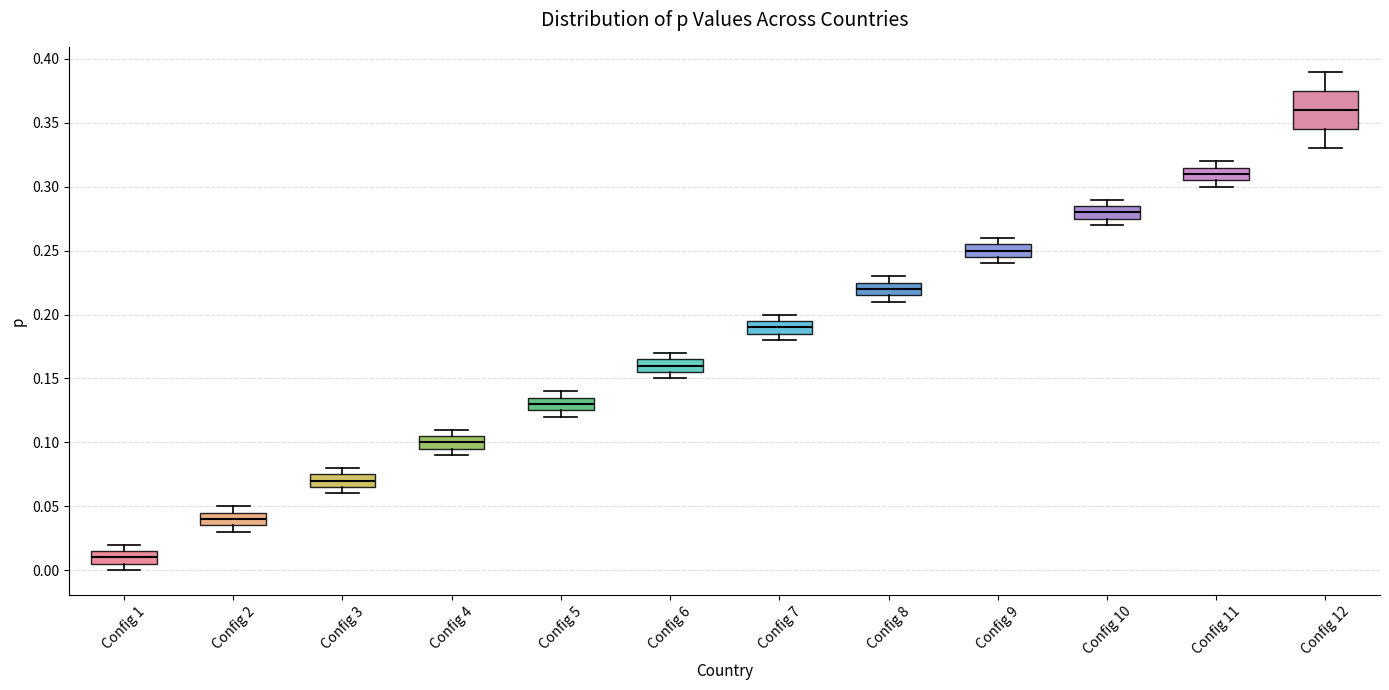

Where is the upper edge of the box for Config 12 on the y-axis? The values are not printed on the chart, so give them approximately, as read against the axis.

0.375